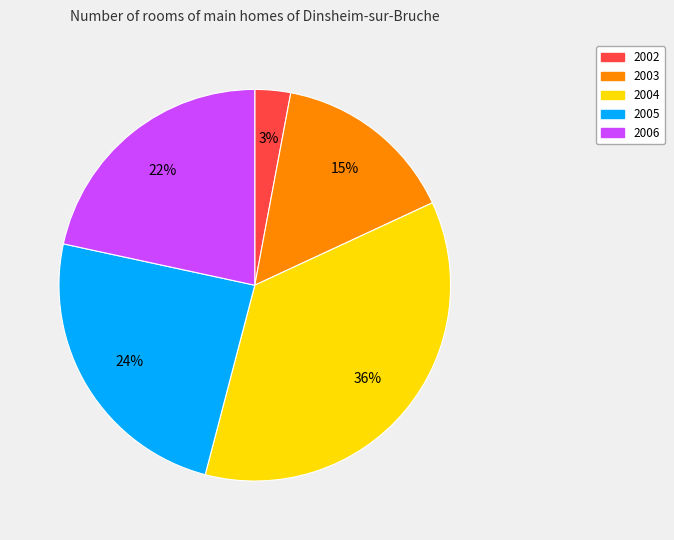

The 2004 slice represents 36% of the pie. True or false?

True